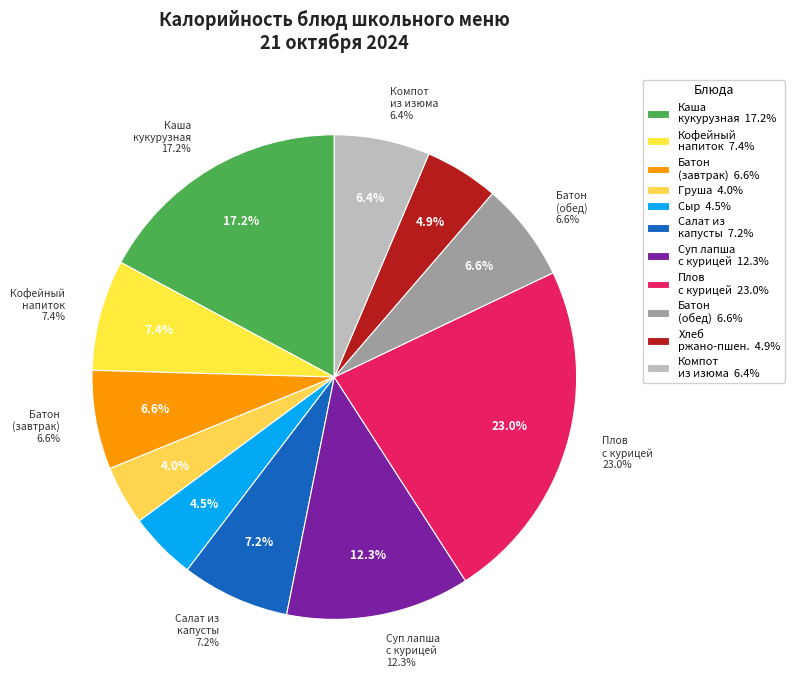

Which slice is the largest?

Плов с курицей